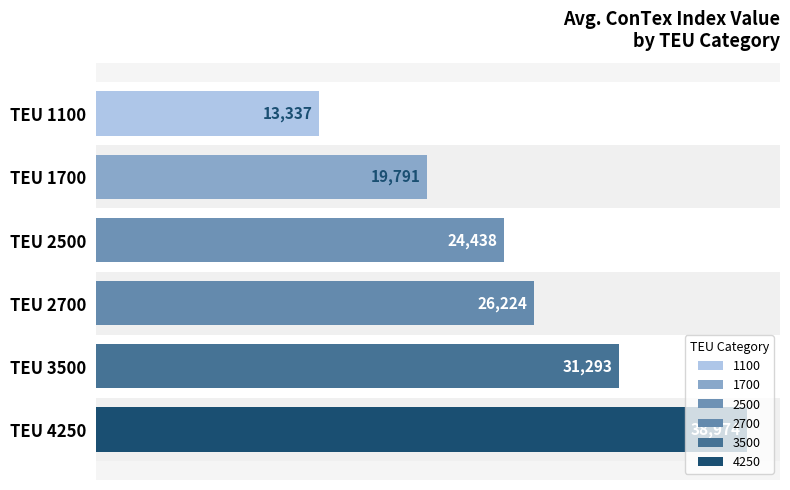

How many bars are there in total?

6